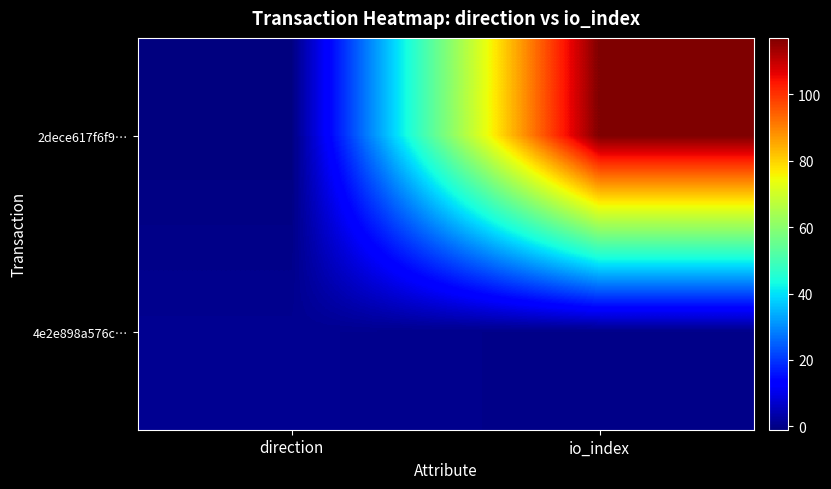

What is the greatest value displayed?

117